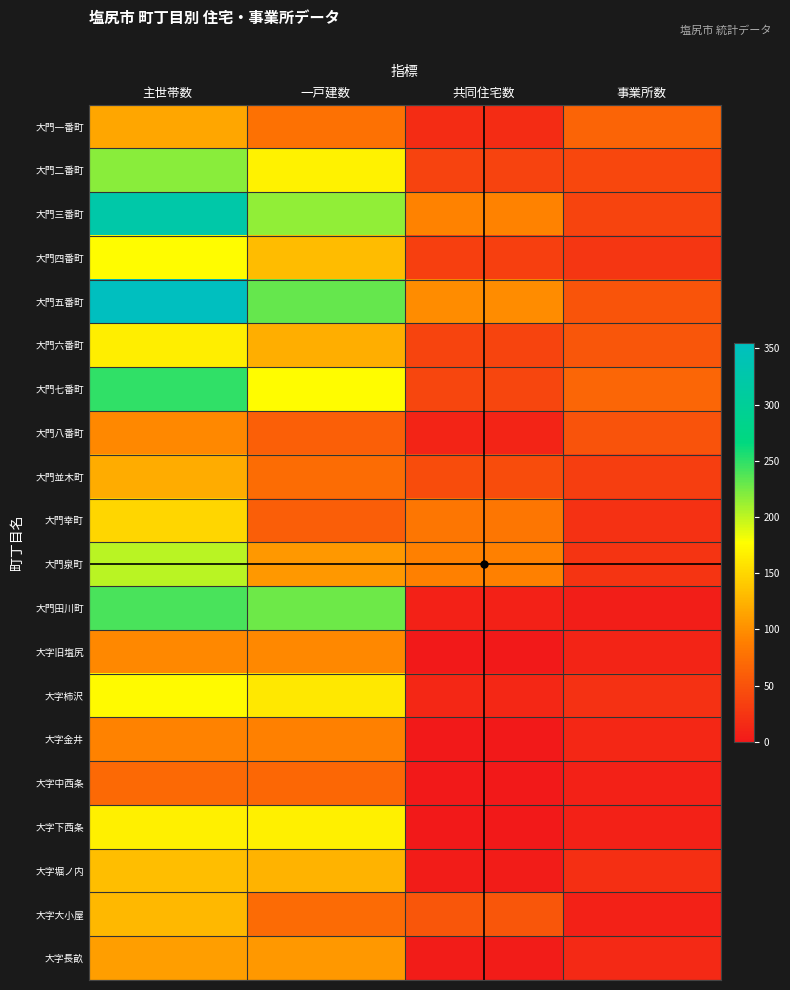

What is the difference between the highest and lowest values at 一戸建数?

171